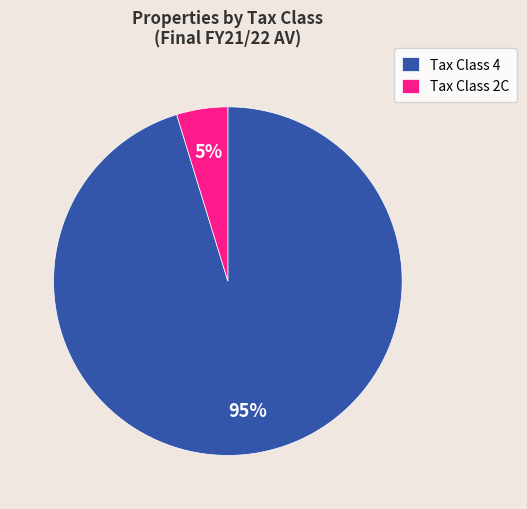

Count the number of slices in the pie.

2